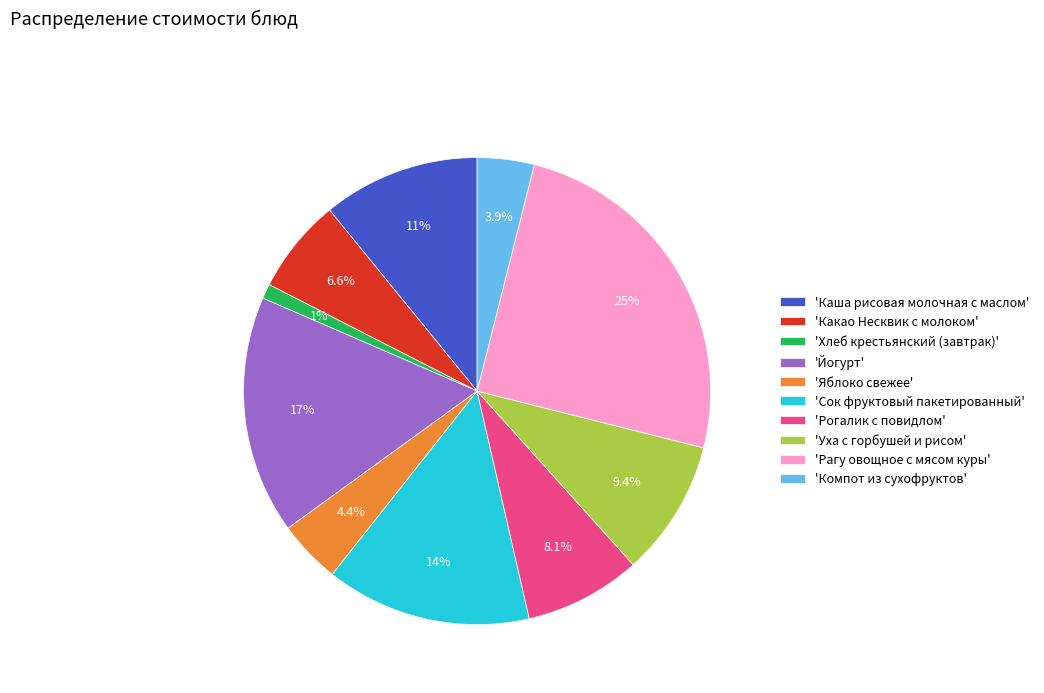

Which slice is the smallest?

'Хлеб крестьянский (завтрак)'